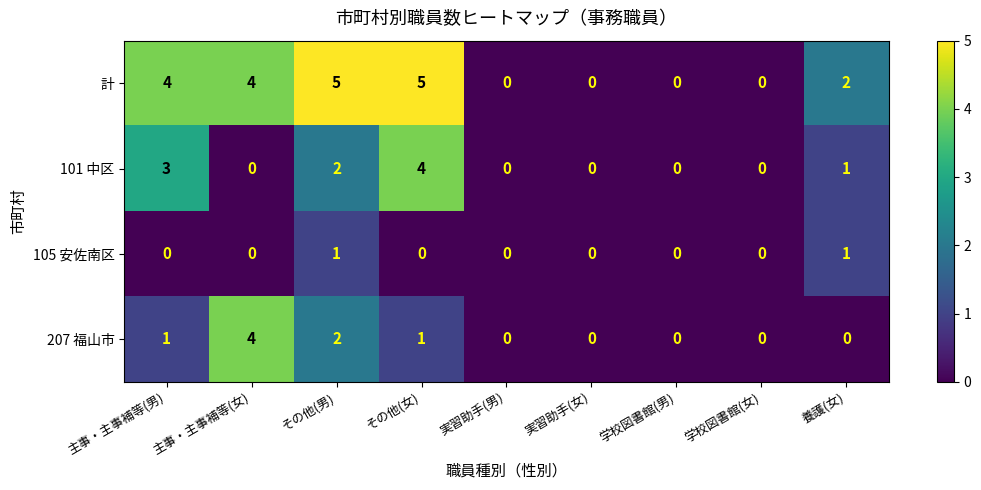

At その他(女), list the series in order from largest to smallest.

計, 101 中区, 207 福山市, 105 安佐南区